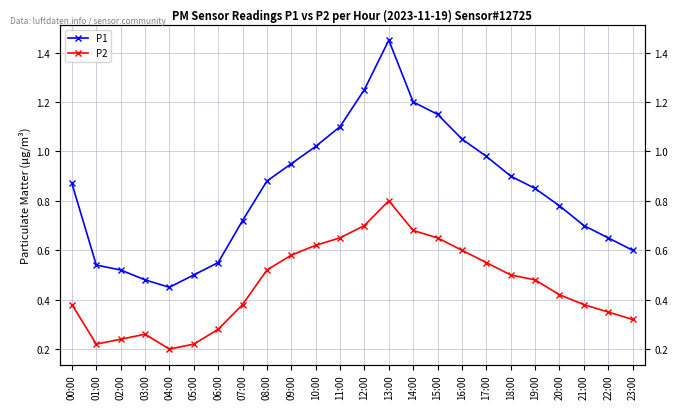

List the series in order of their peak value, lowest first.

P2, P1